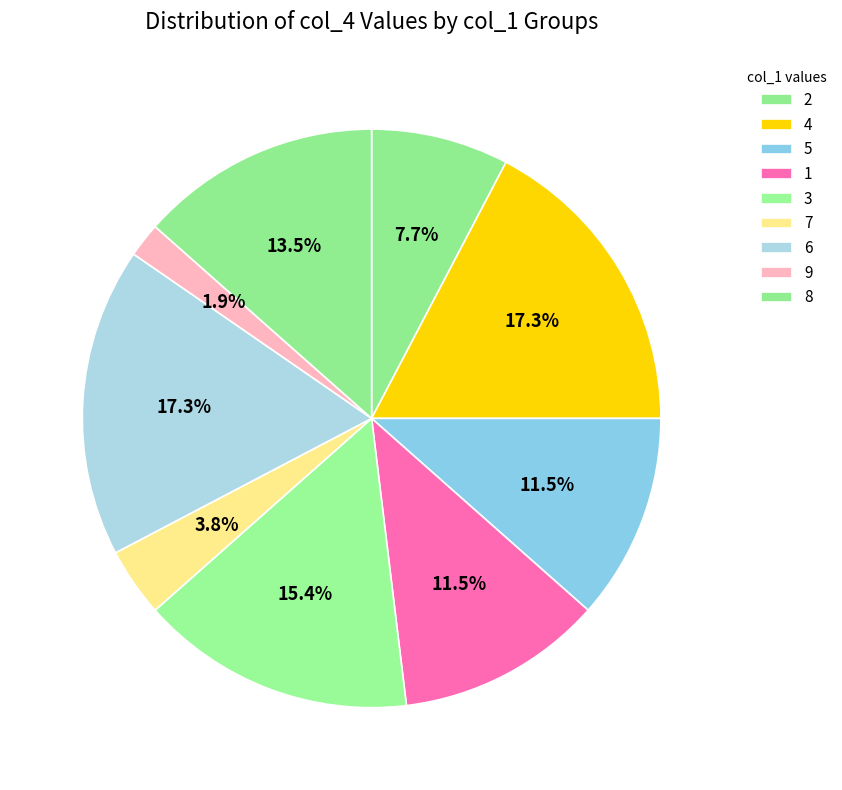

Count the number of slices in the pie.

9